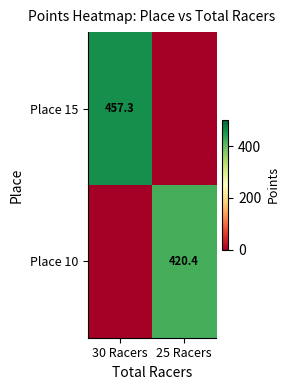

Is the value of Place 10 at 25 Racers greater than the value of Place 15 at 30 Racers?

No